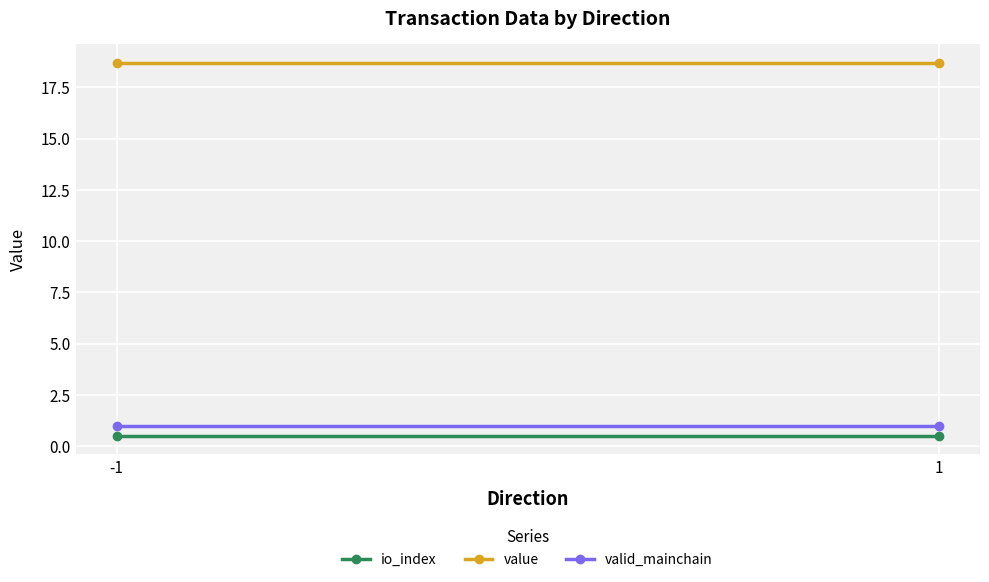

Between 1 and -1, which is larger?

1